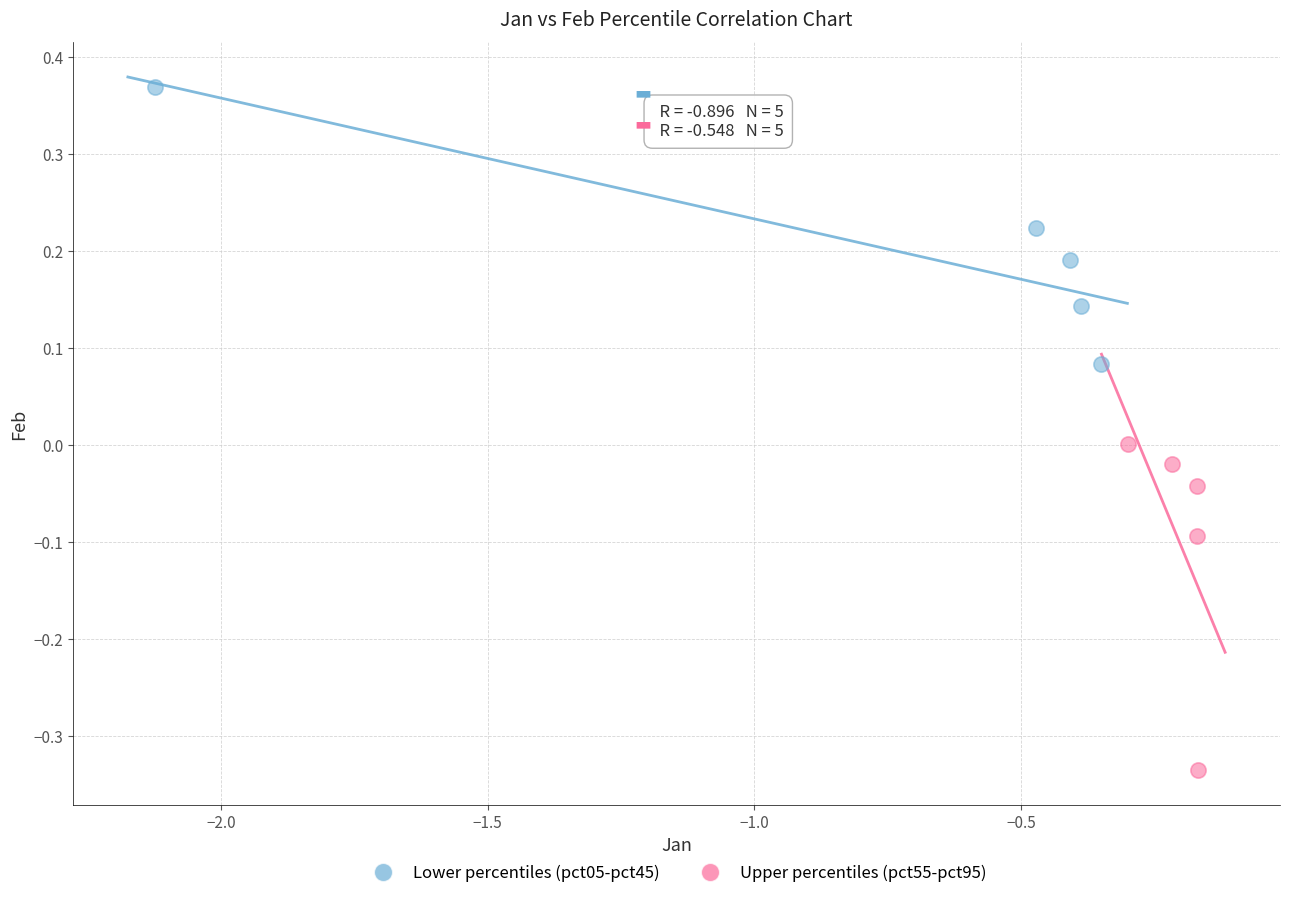

Which series reaches the minimum Y coordinate?

Upper percentiles (pct55-pct95)